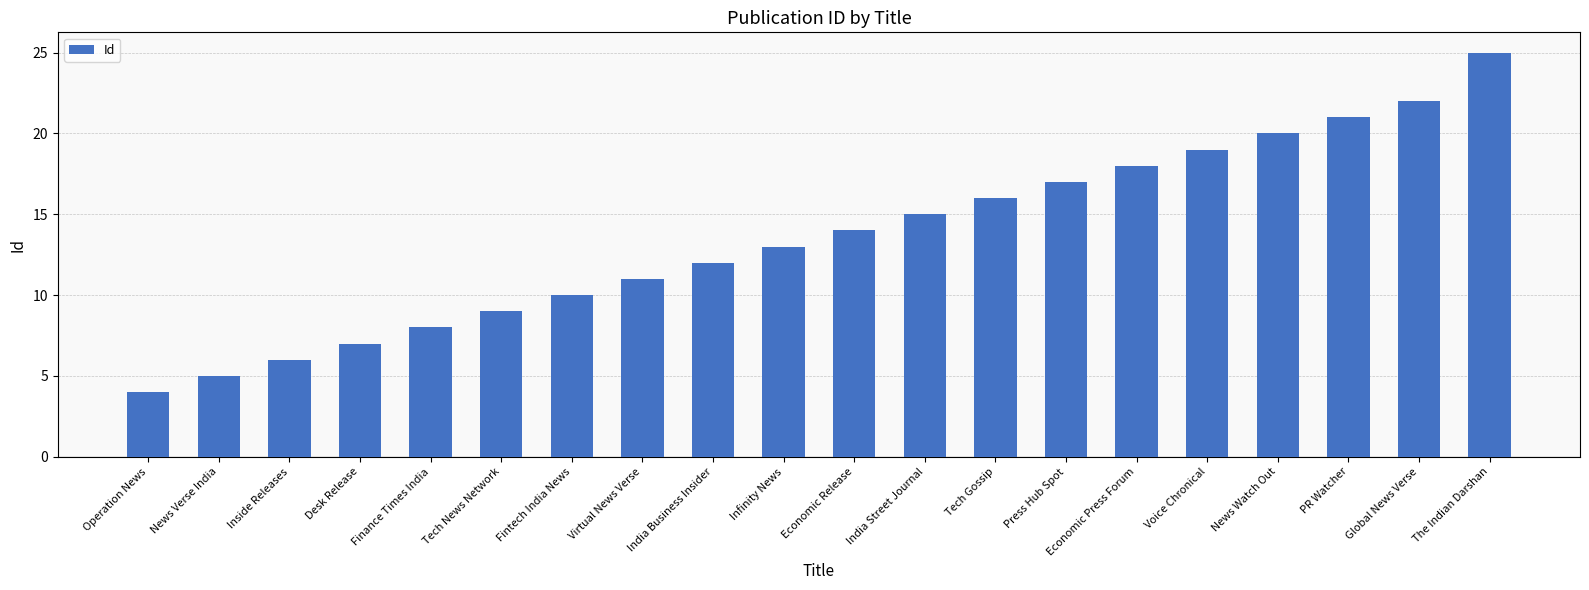

True or false: the data shows 36 at News Watch Out.

False